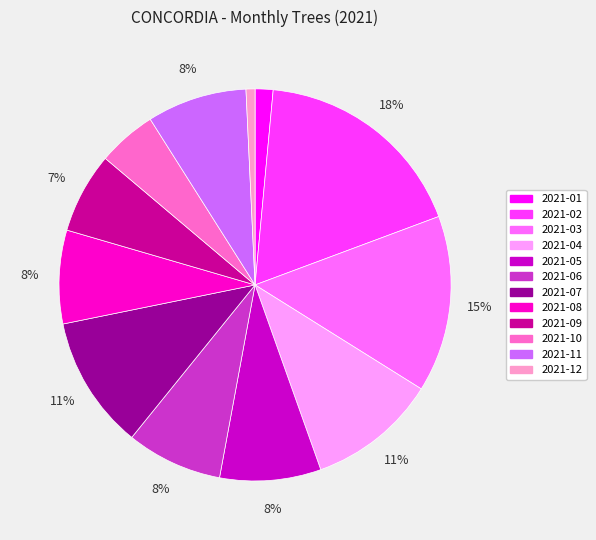

Is there a majority slice in this chart?

No